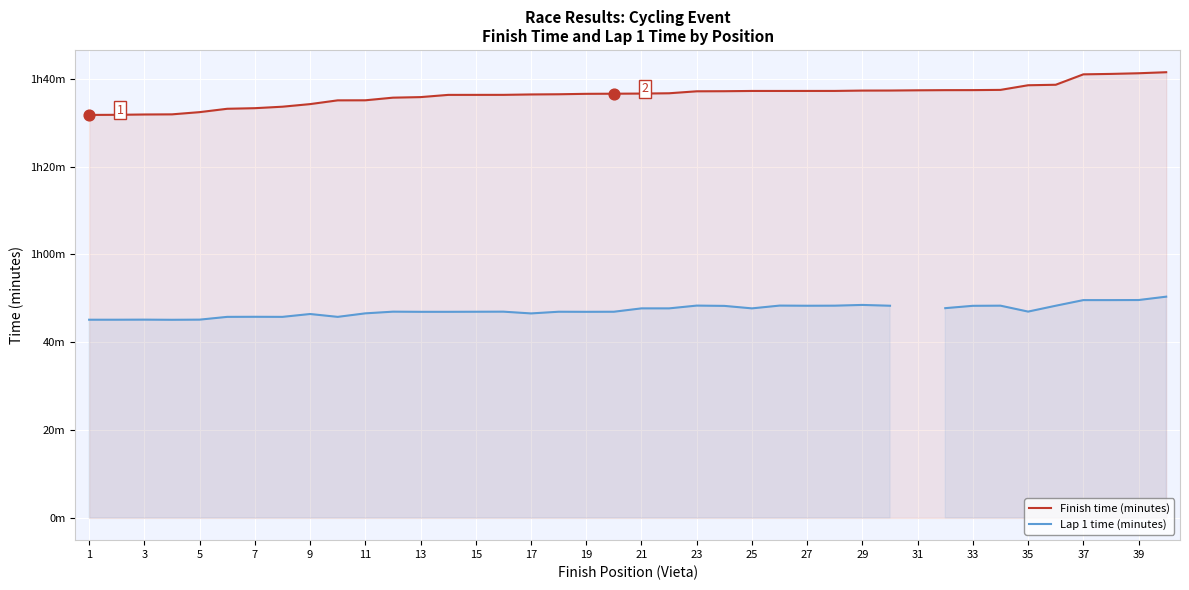

At how many categories does at least one series exceed 63?

40